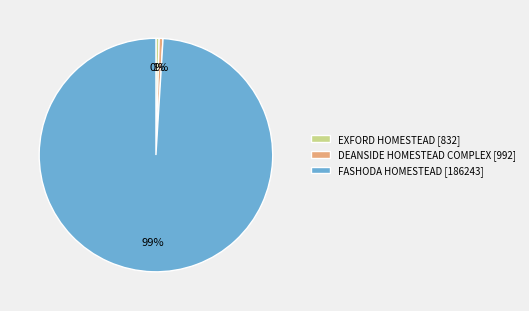

The EXFORD HOMESTEAD slice represents 0% of the pie. True or false?

True